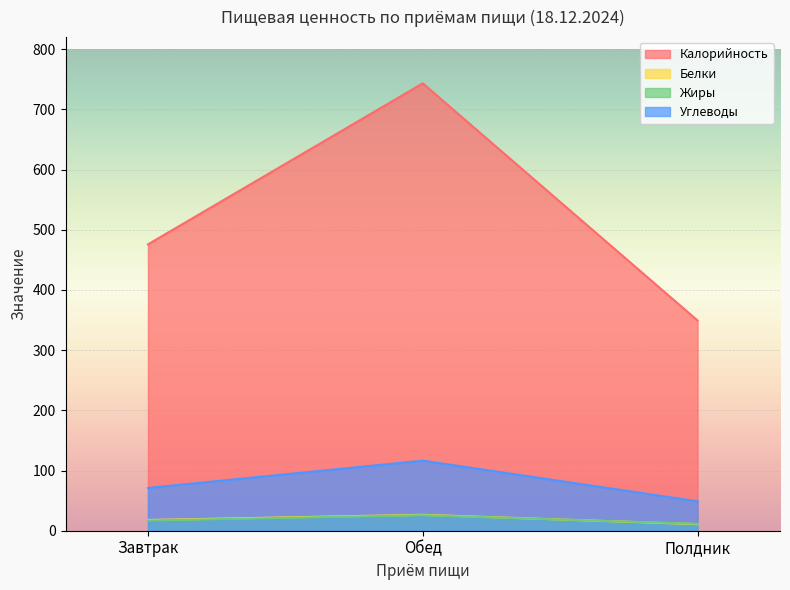

At which category is the sum across all series the highest?

Обед